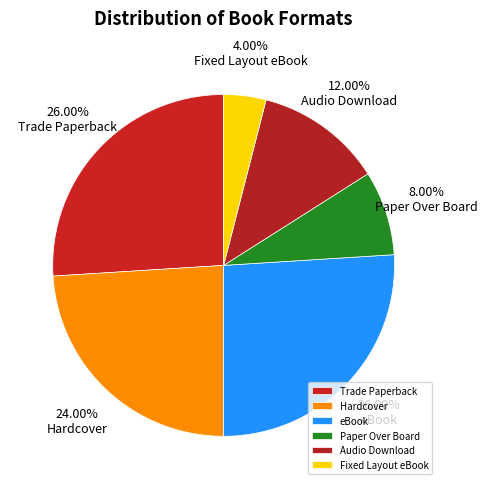

What is the ratio of the value at Fixed Layout eBook to the value at Hardcover?

0.2